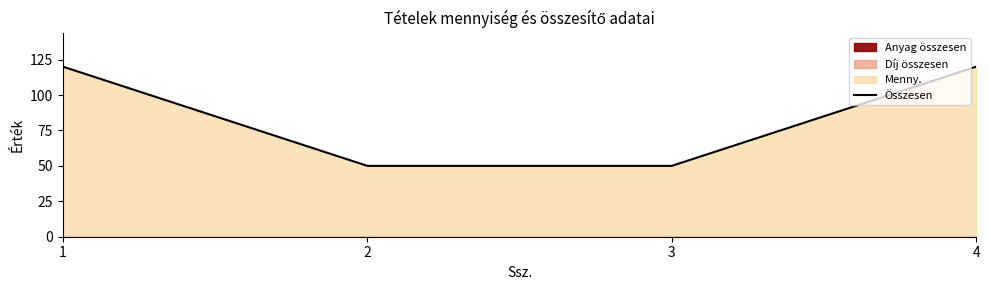

What is the greatest value displayed?

120